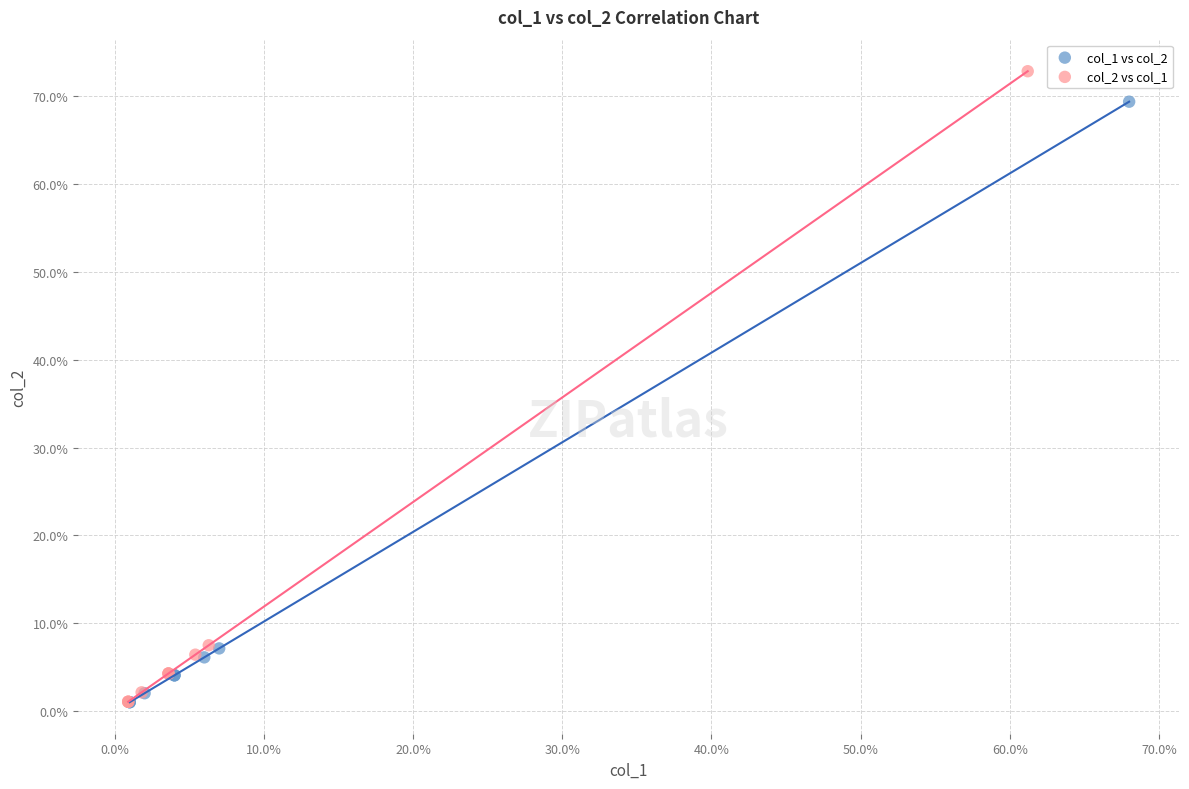

What are all the series names shown in the legend?

col_1 vs col_2, col_2 vs col_1